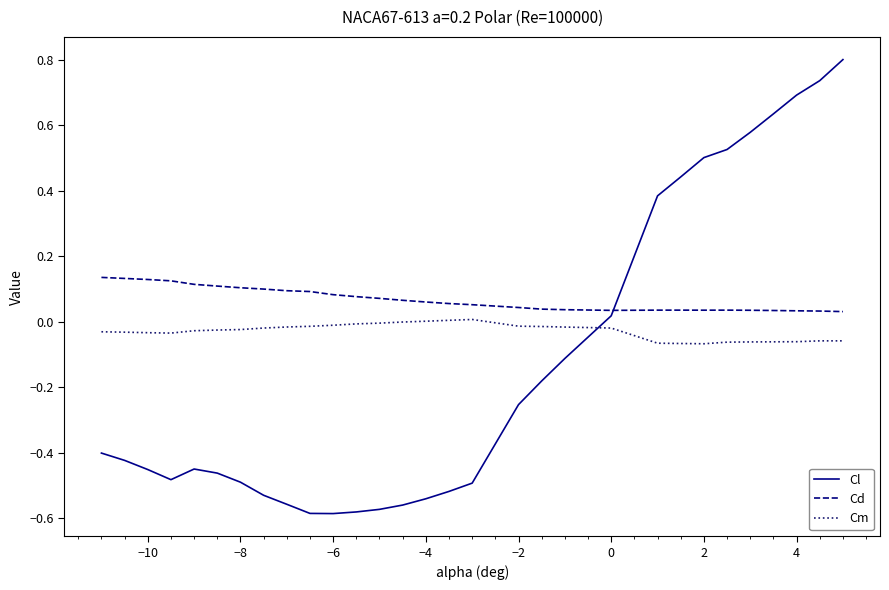

What is the greatest value displayed?

0.8